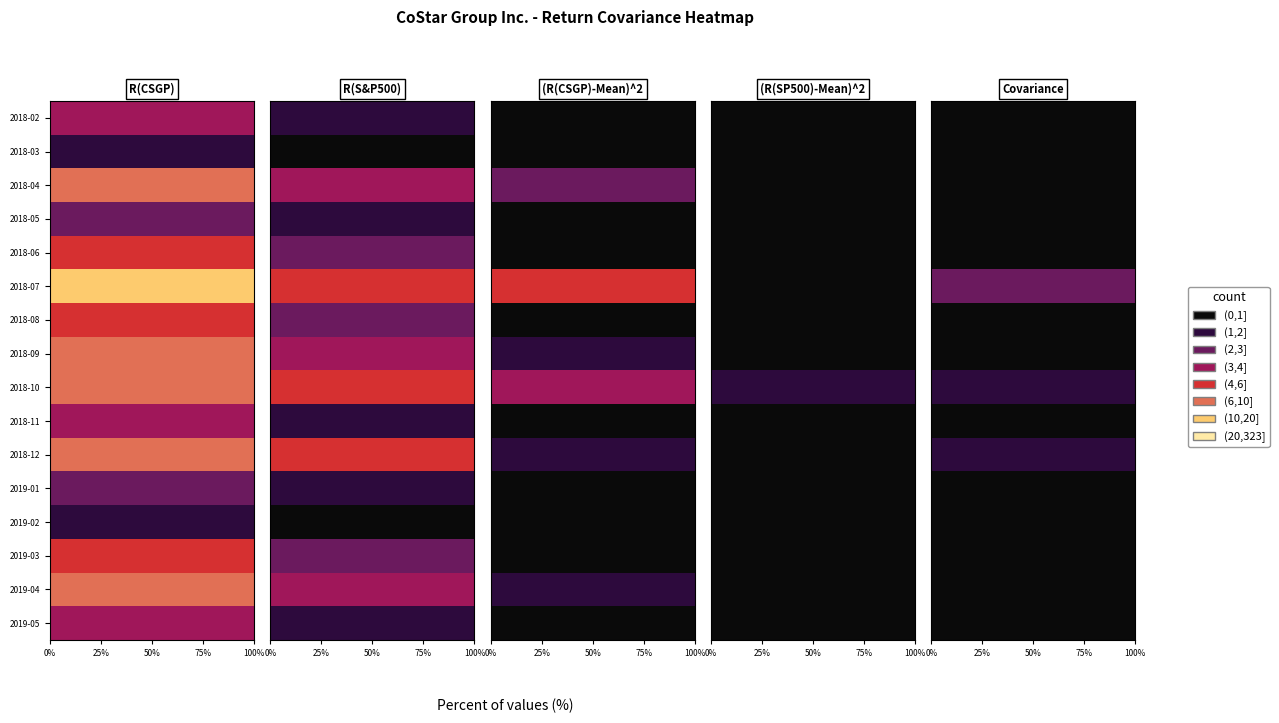

Is the value of (R(SP500)-Mean)^2 at 9 greater than the value of R(S&P500) at 9?

No